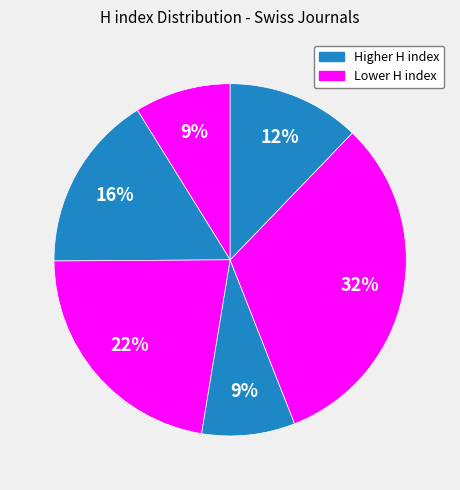

How many segments does this pie chart have?

6